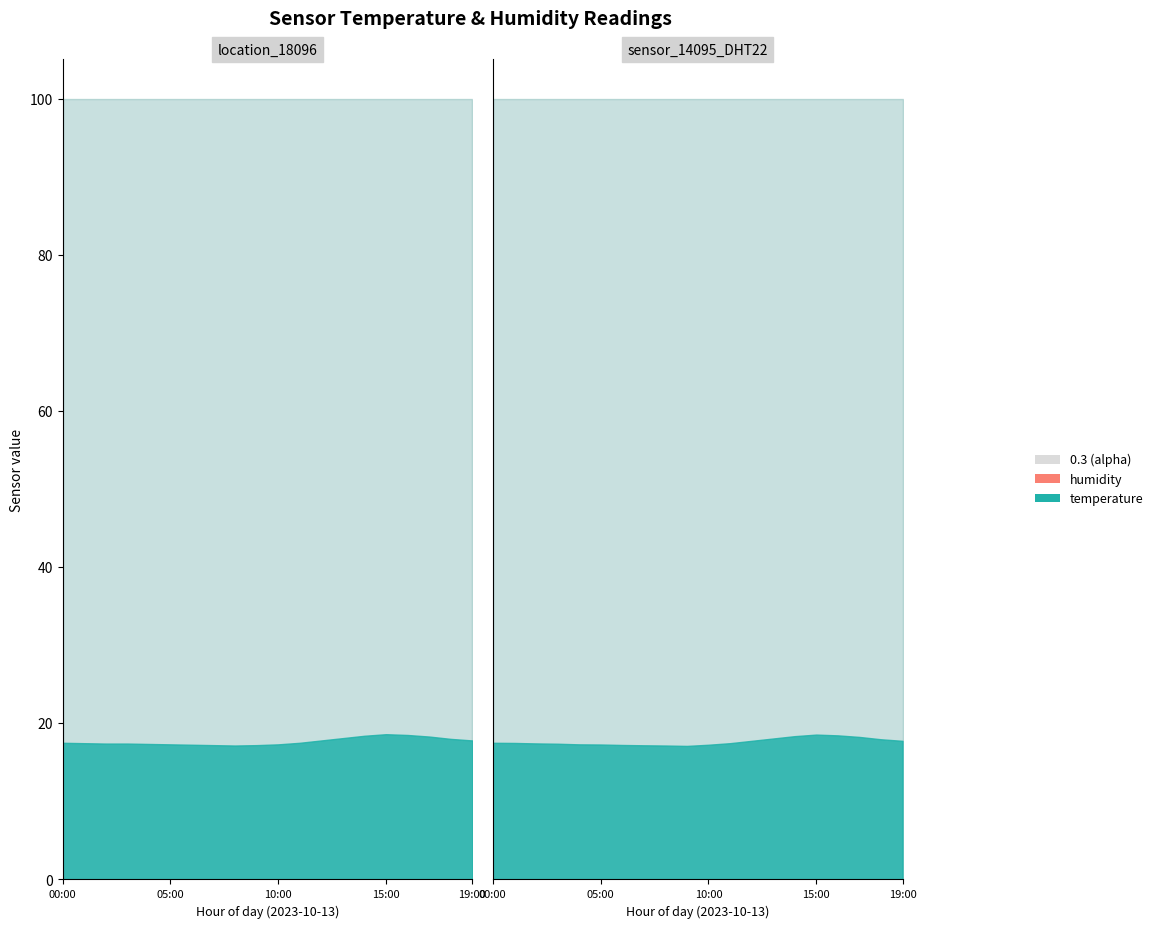

True or false: temperature has a value of 18.6 at 15:00.

True